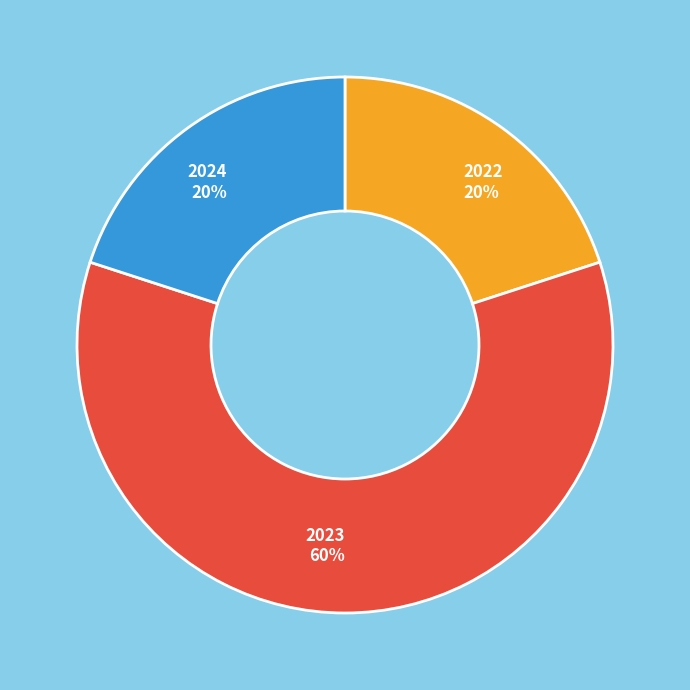

To the nearest percent, what is the average slice percentage?

33%